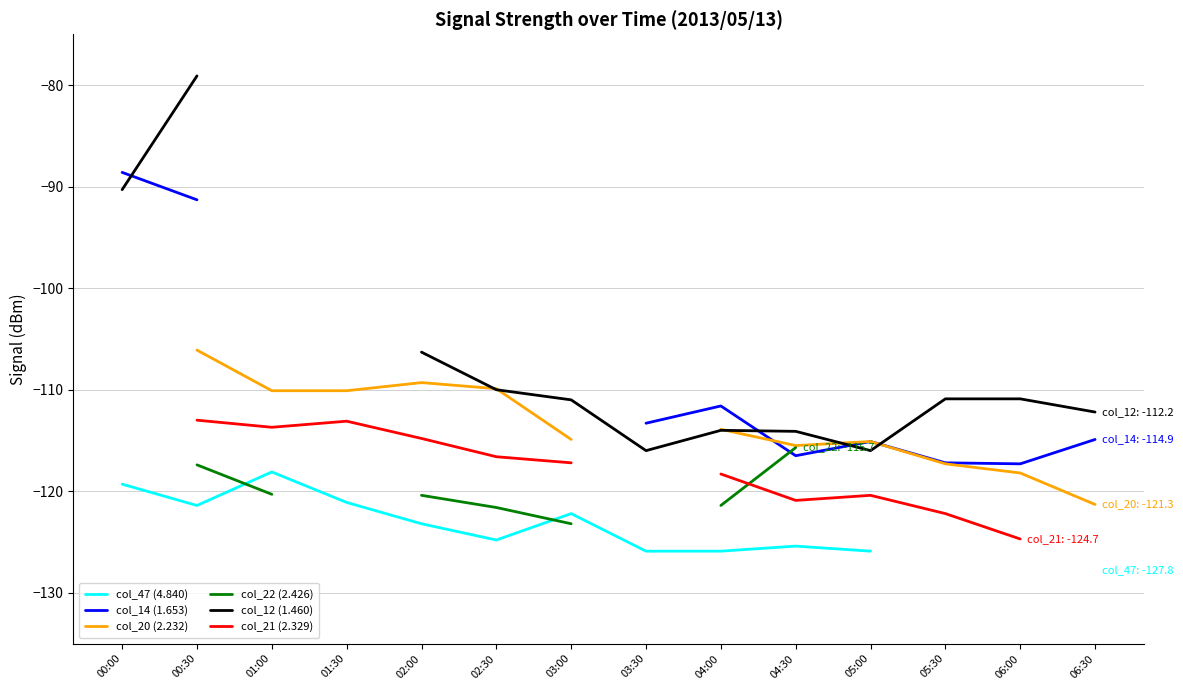

Is the value of col_12 (1.460) at 02:00 greater than the value of col_20 (2.232) at 05:30?

Yes